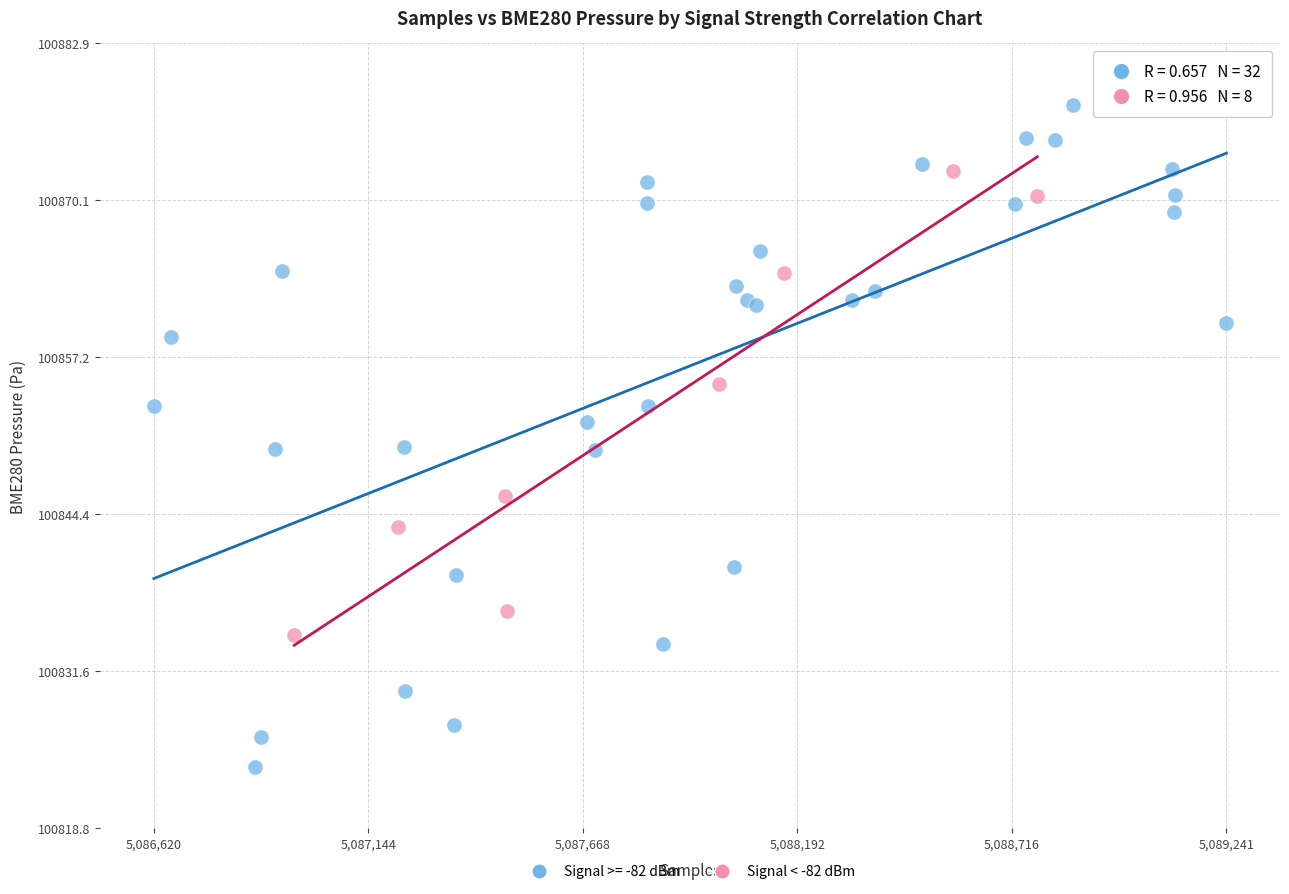

Which series has the widest spread of Y values?

Signal >= -82 dBm